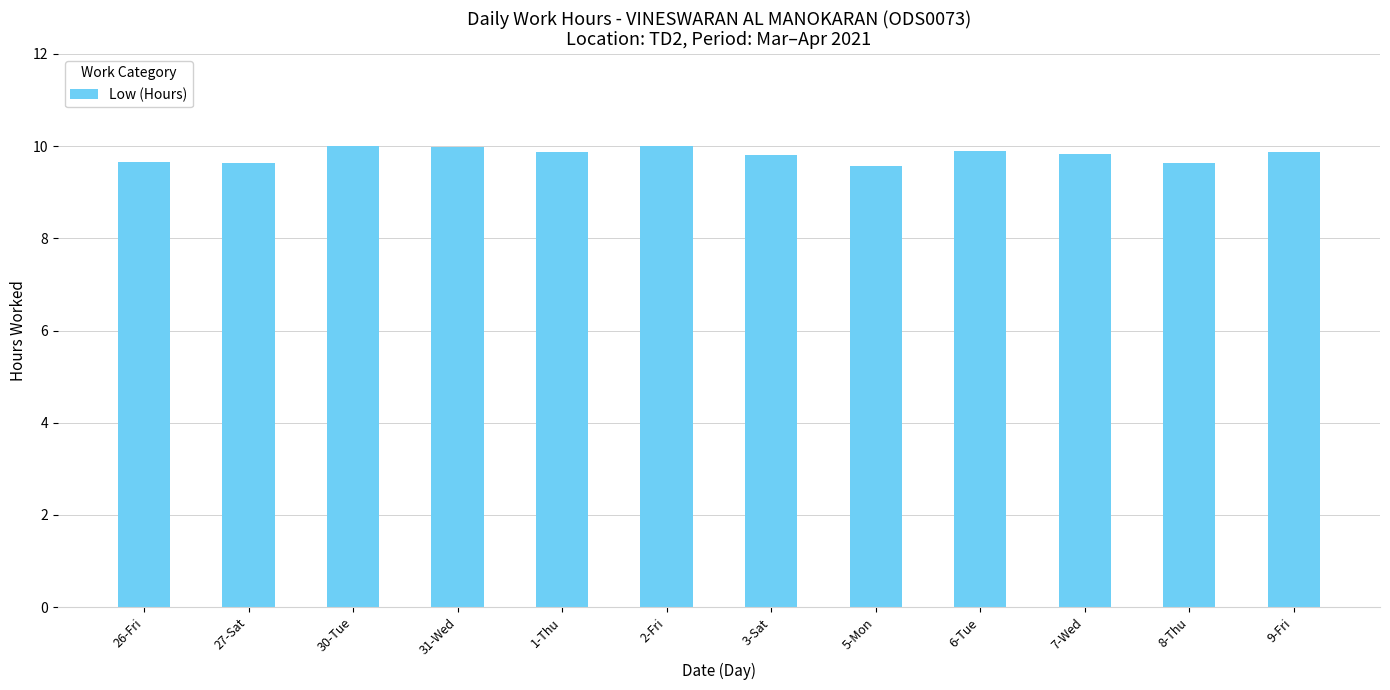

What is the label of the 11th bar from the right?

27-Sat